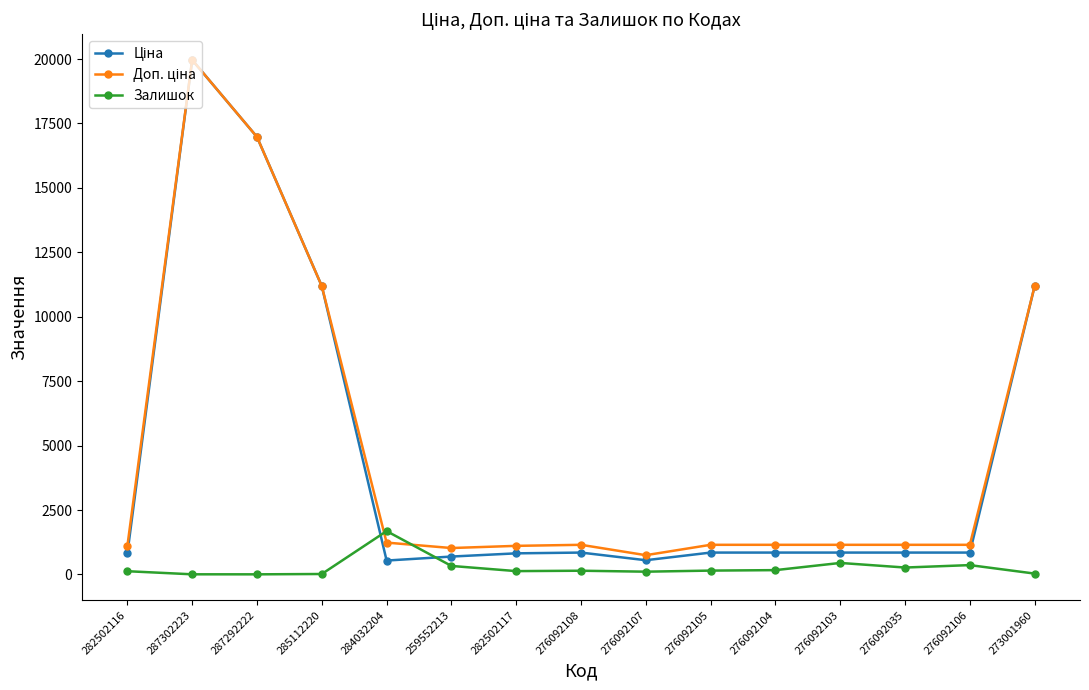

Count the number of data series in this chart.

3